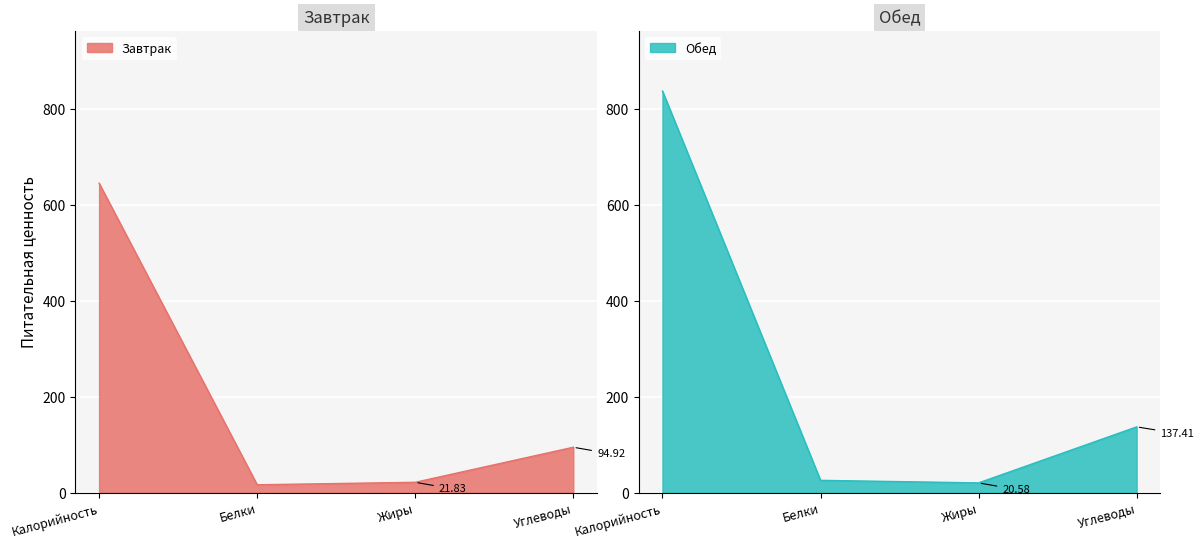

What is the total value across all series at Обед?

1021.7